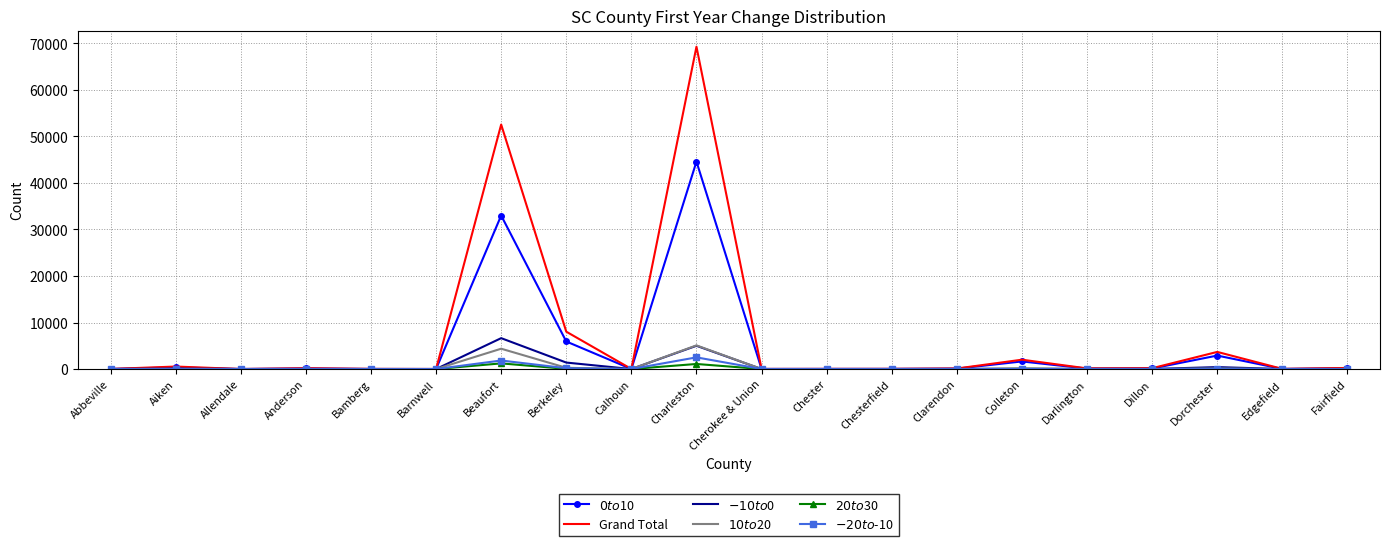

Which series has the widest spread of values?

Grand Total